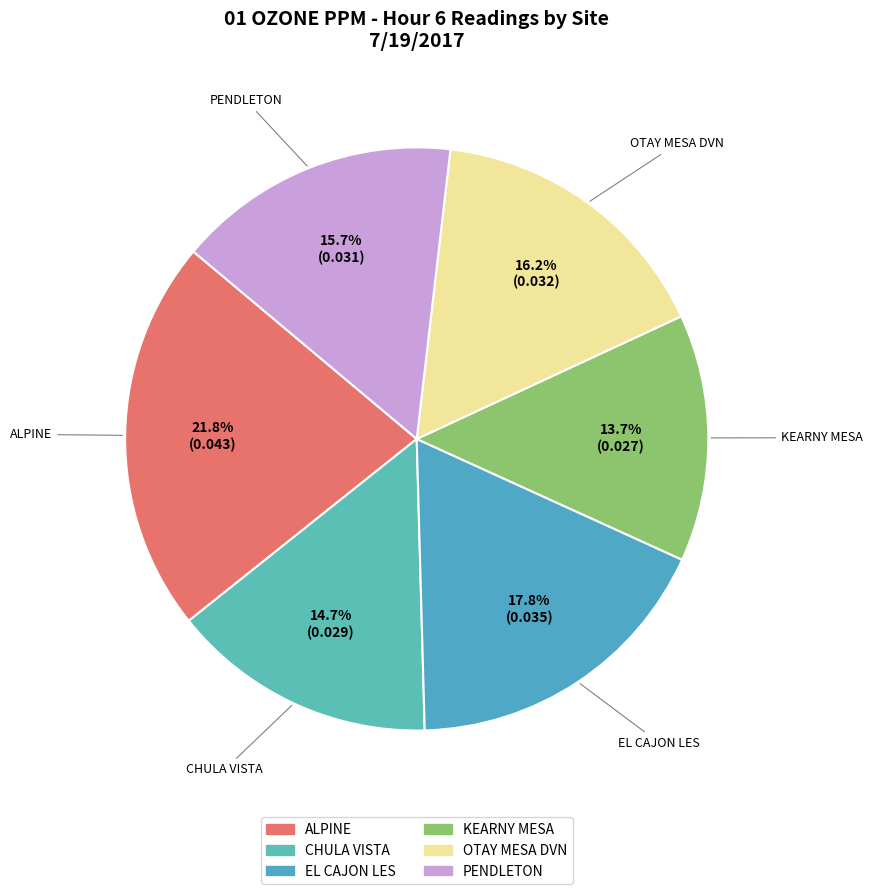

What is the largest slice in the pie chart?

ALPINE